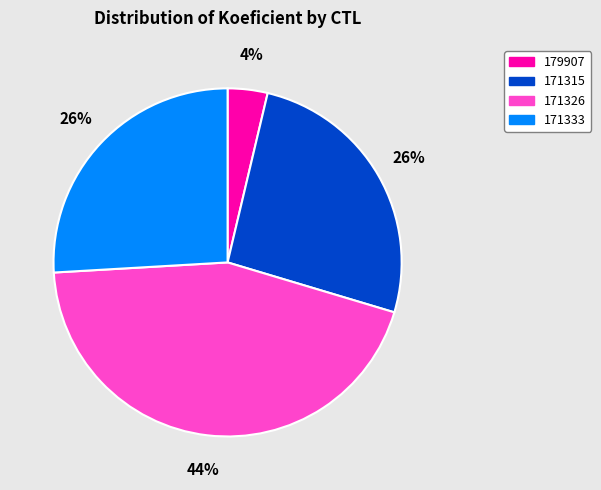

Which category has the biggest portion of the pie?

171326